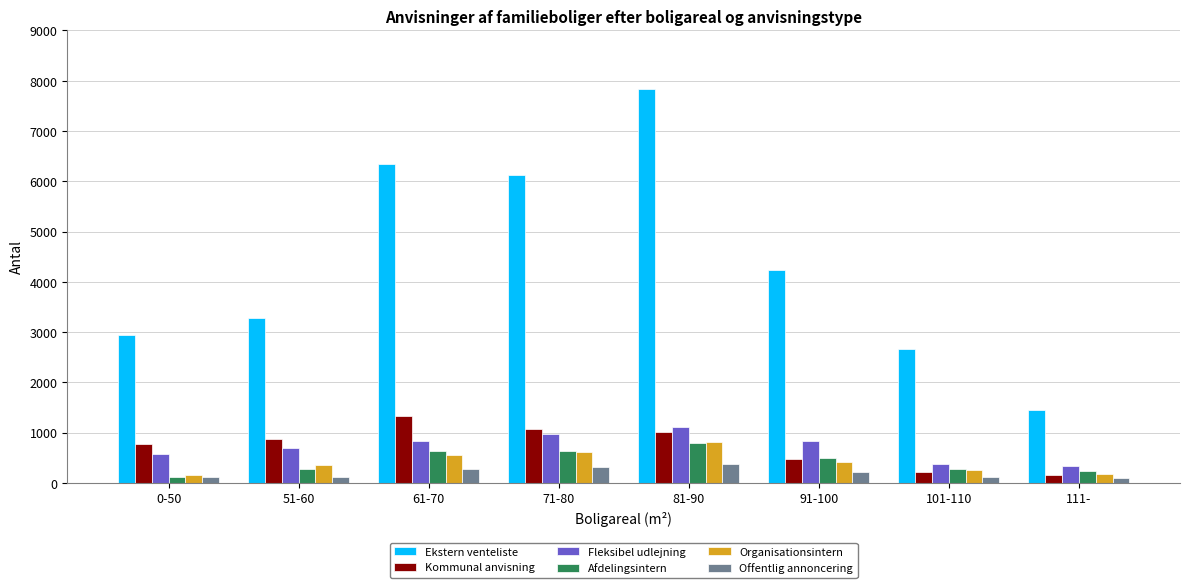

What is the sum of all Fleksibel udlejning values?

5715